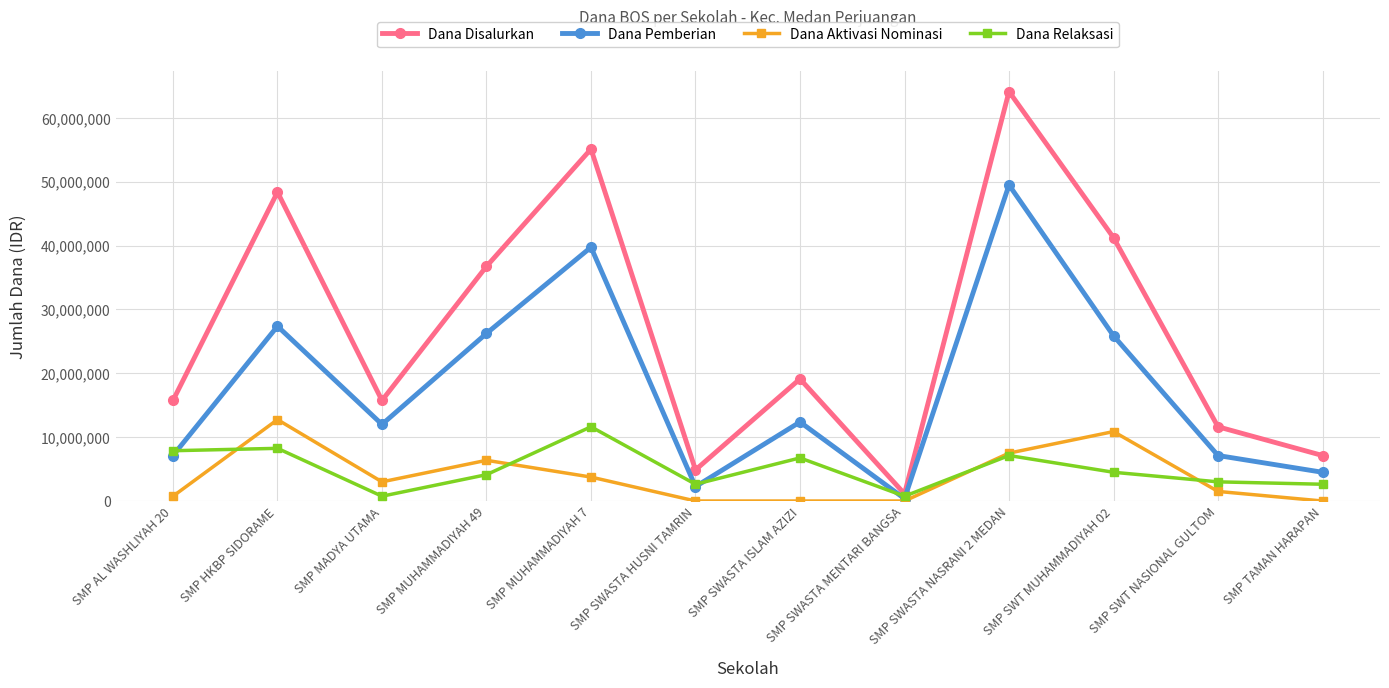

Is it true that Dana Relaksasi equals 7875000 at SMP AL WASHLIYAH 20?

True